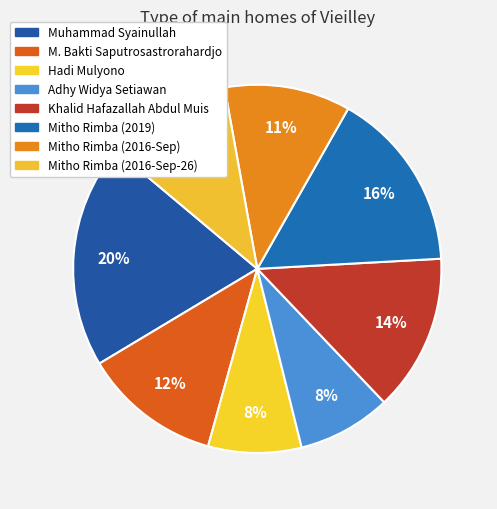

To the nearest percent, what percentage of the pie is Mitho Rimba (2019)?

16%